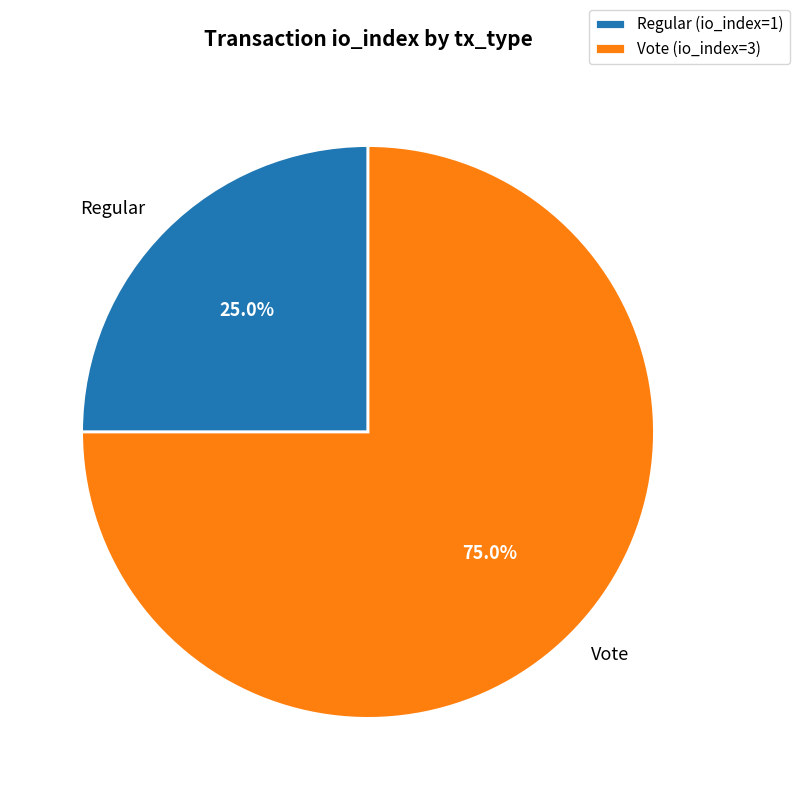

Which has a higher value, Regular or Vote?

Vote